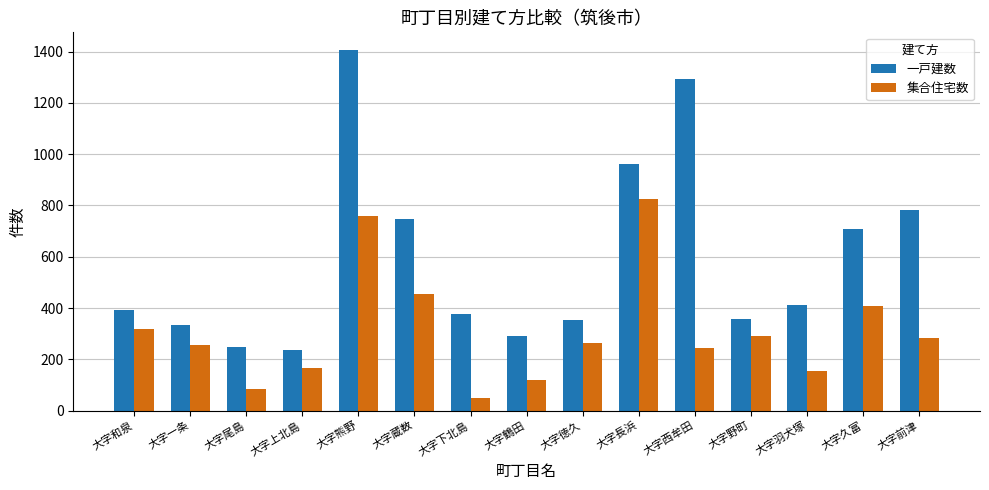

At which category does the chart reach its peak across all series?

大字熊野